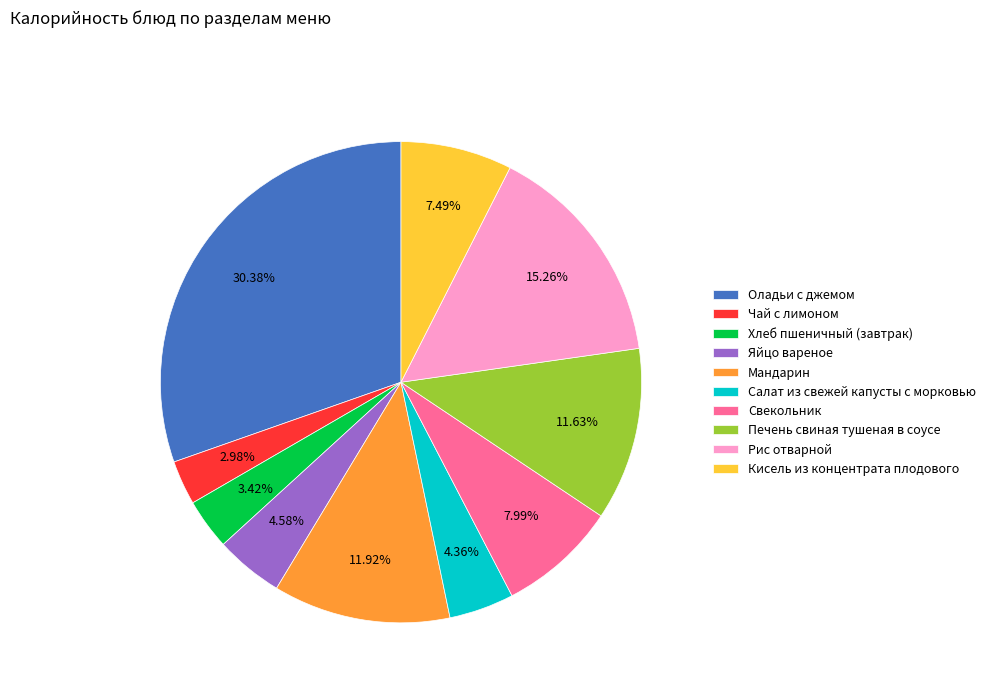

Does Мандарин represent more than half of the total?

No